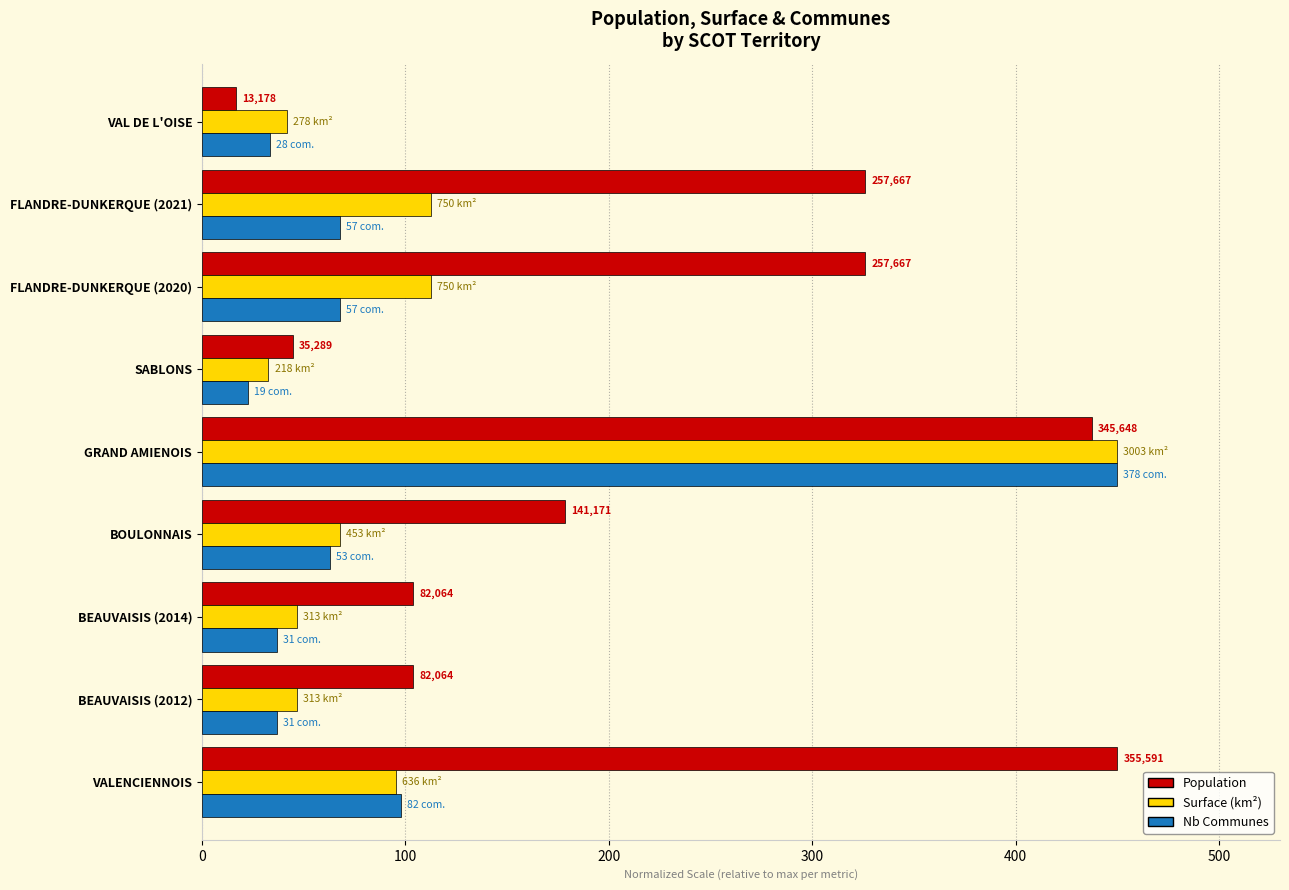

What is the maximum value shown in the chart?

450.0